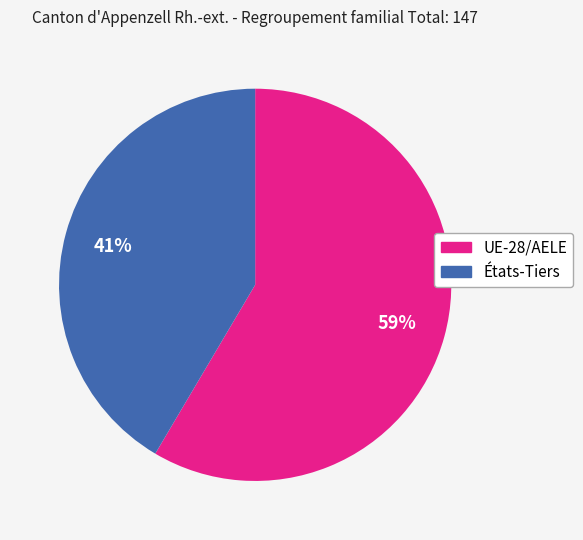

To the nearest percent, what percentage of the pie is États-Tiers?

41%